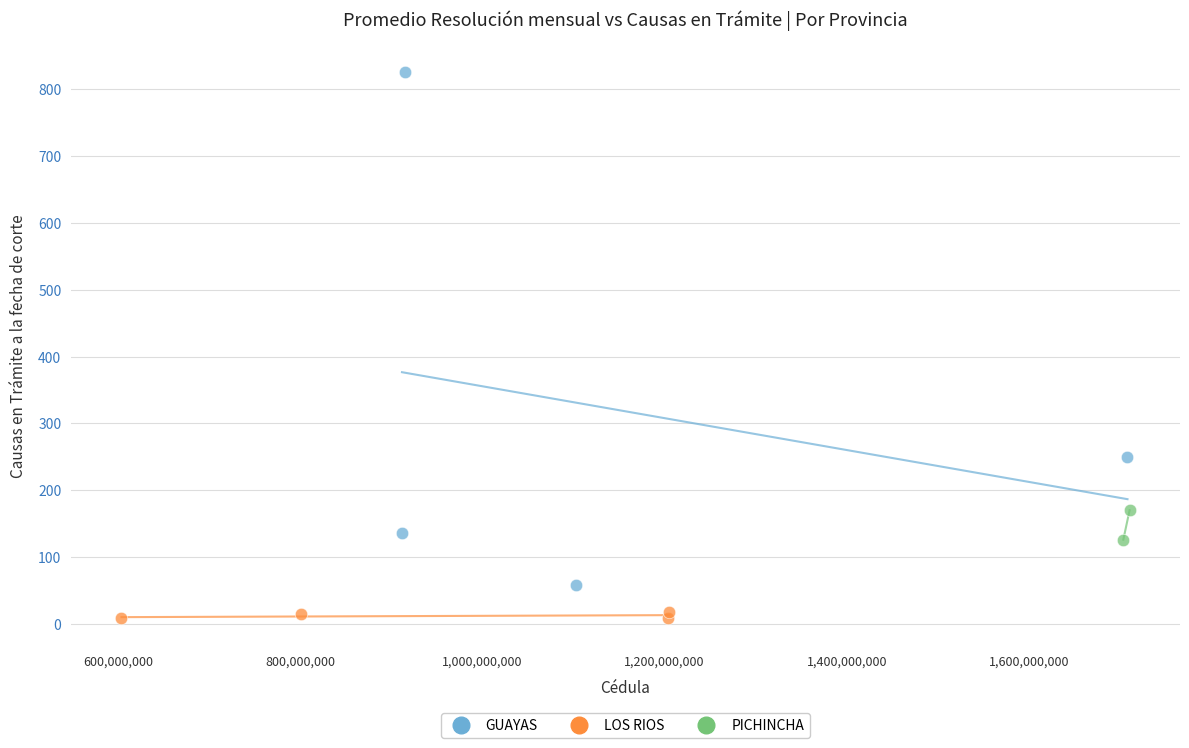

What are all the series names shown in the legend?

GUAYAS, LOS RIOS, PICHINCHA